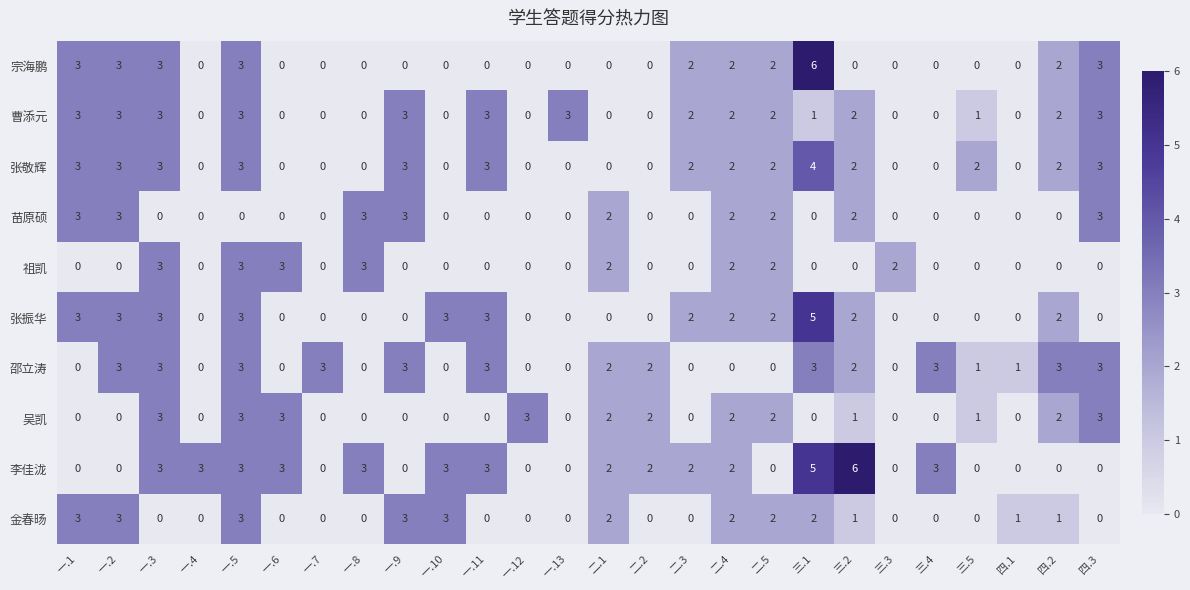

How many 邵立涛 values are between 0 and 3?

26